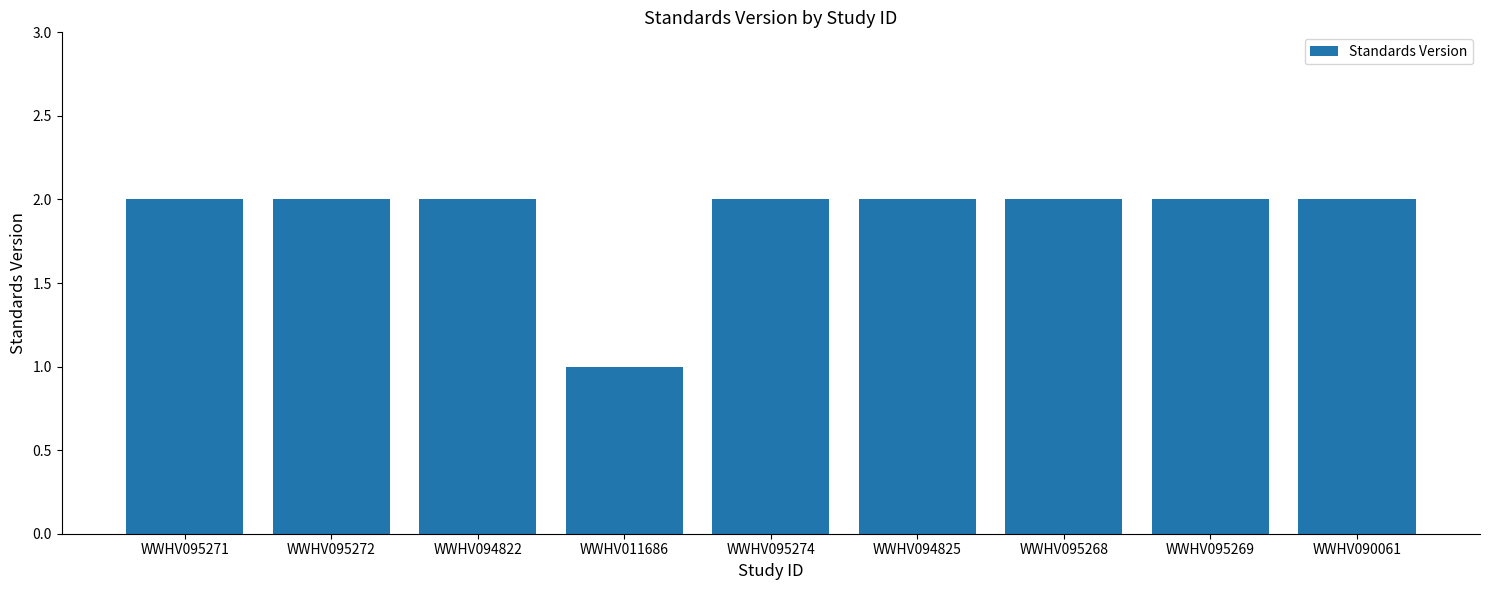

The chart shows a value of 1 at WWHV095268. True or false?

False